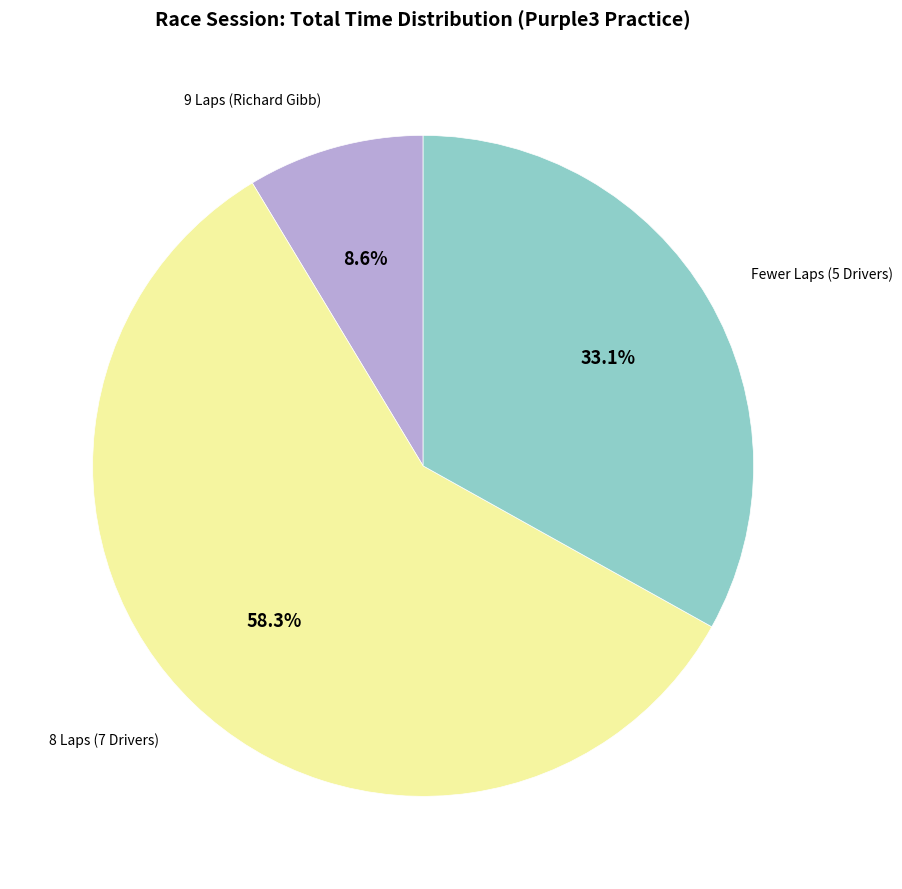

Is there any slice that represents more than half of the pie?

Yes